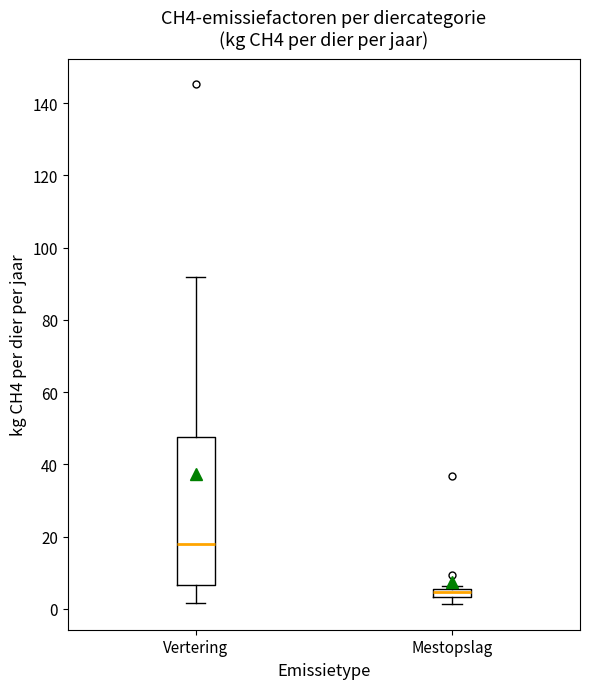

Which box is the tallest, from its lower edge to its upper edge?

Vertering